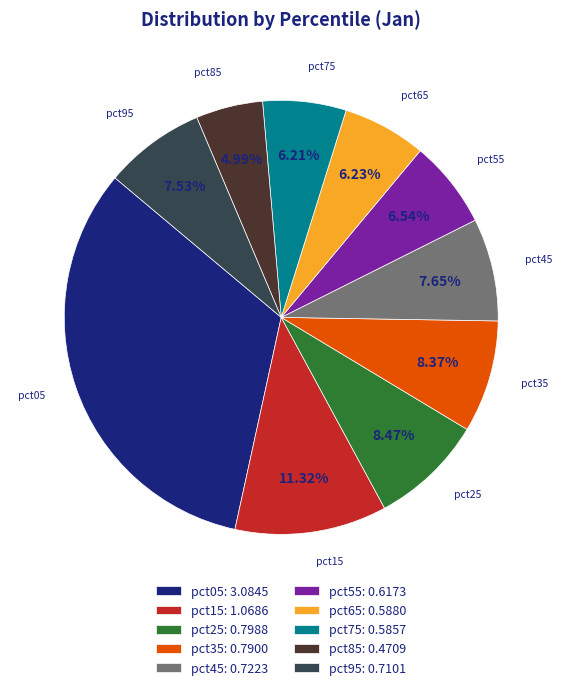

To the nearest percent, what is the difference between the largest and smallest slice percentages?

28%